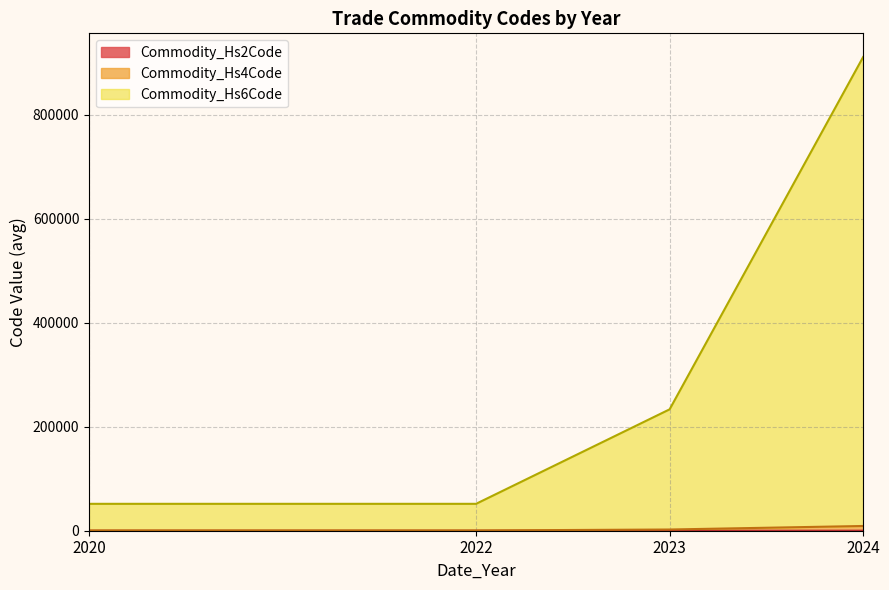

Which series has the largest total across all categories?

Commodity_Hs6Code